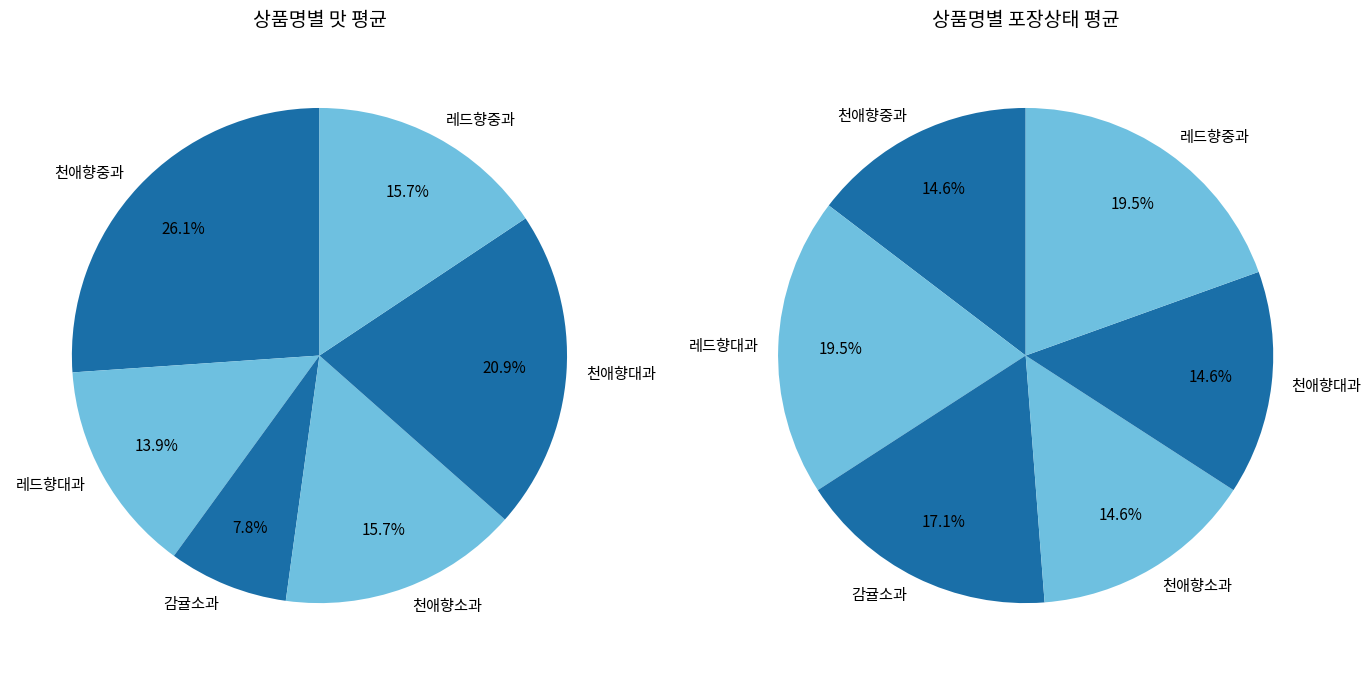

How many slices are in this pie chart?

6